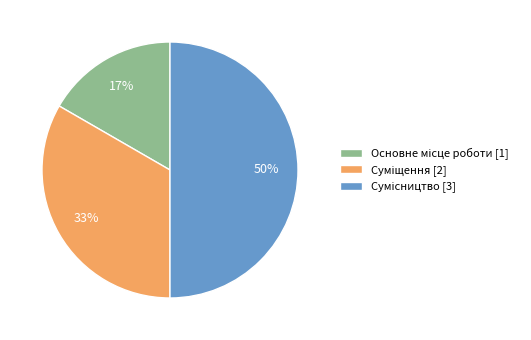

To the nearest percent, what is the average slice percentage?

33%